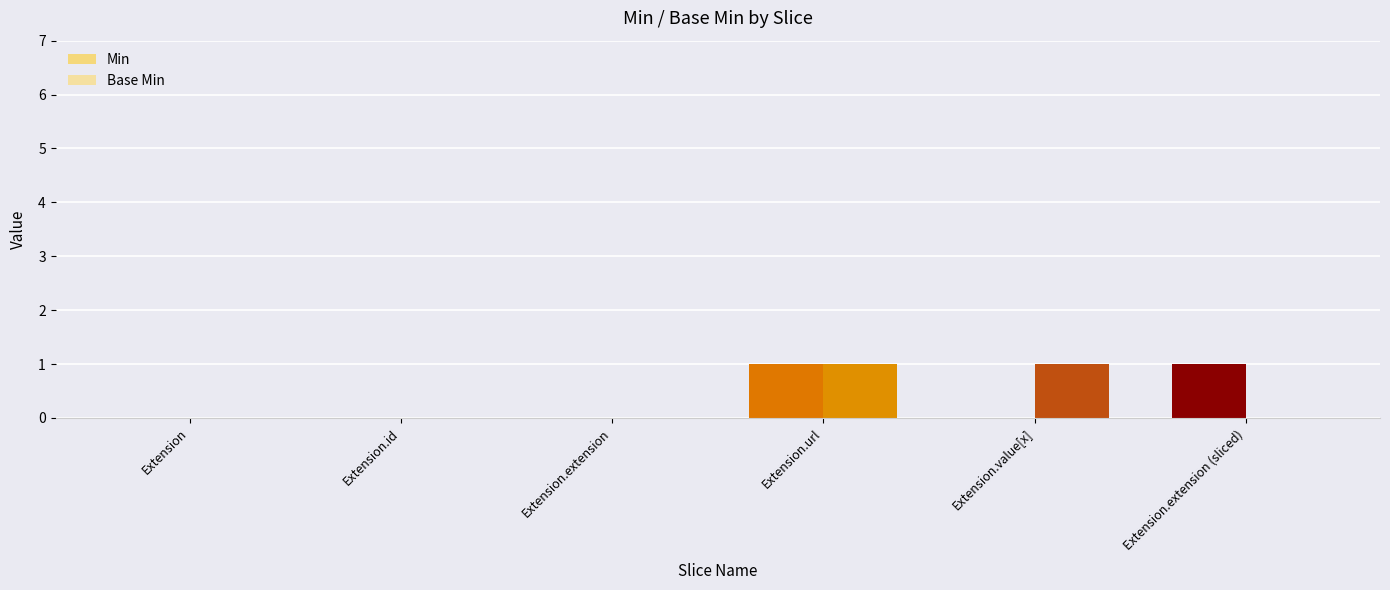

Rank the series by their maximum value, from lowest to highest.

Min, Base Min